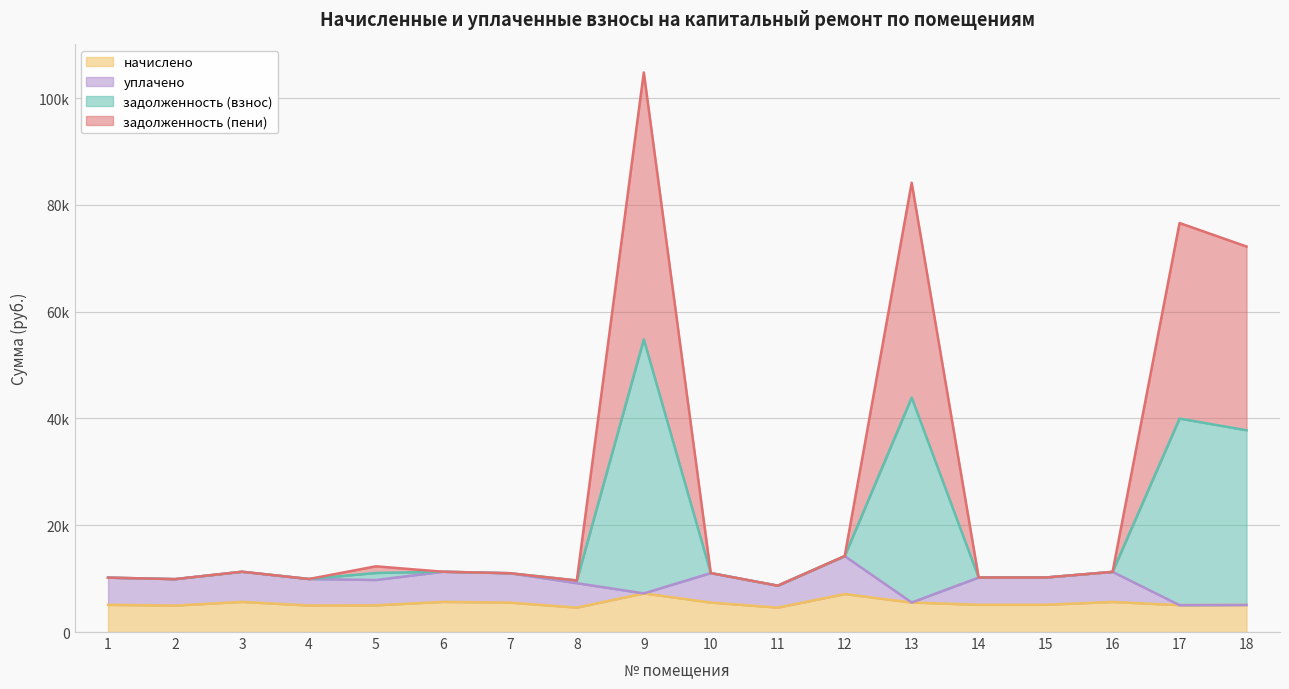

At which category does задолженность (пени) reach its first local valley?

2